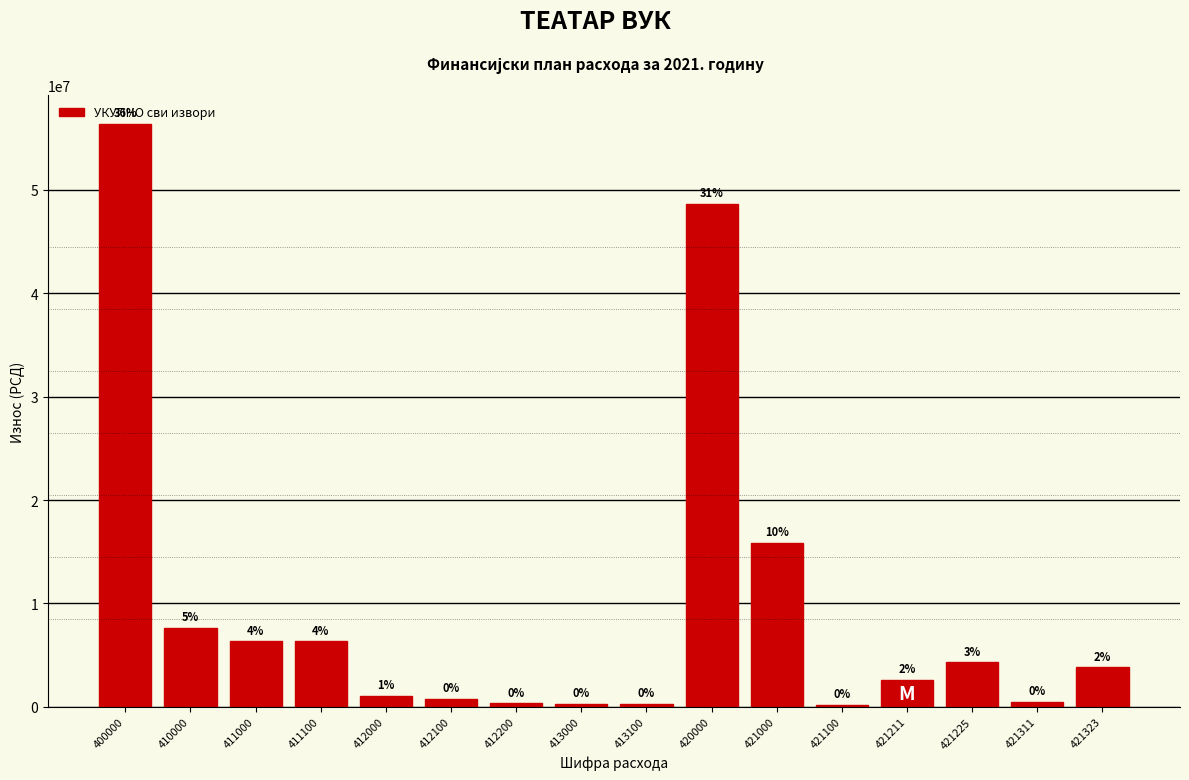

Does the chart contain any negative values?

No